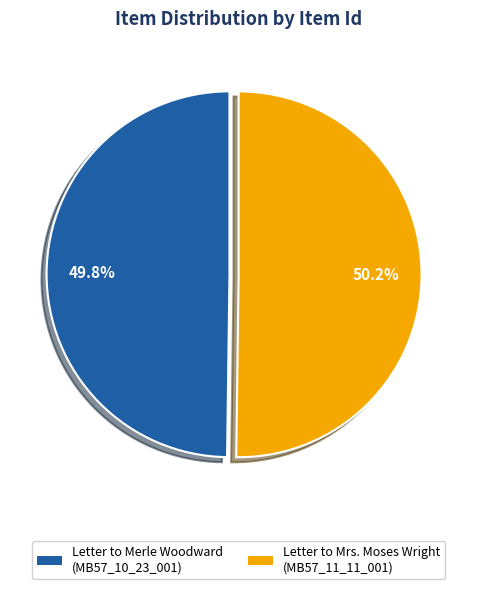

Is there any slice that represents more than half of the pie?

Yes